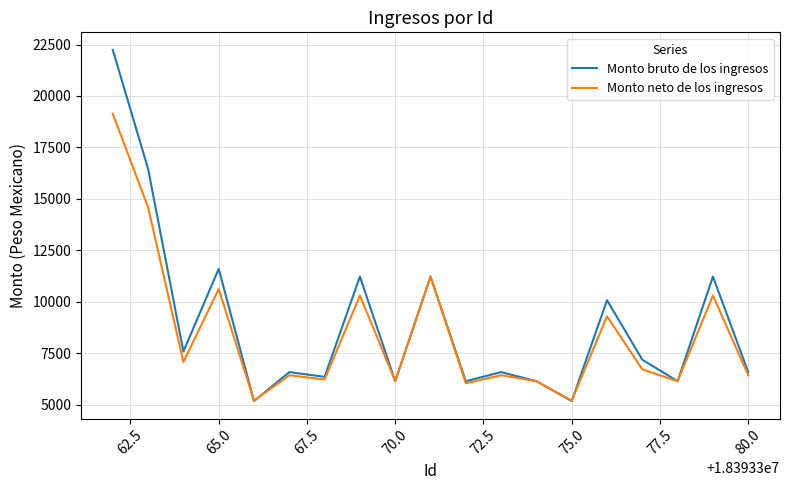

Which series has the widest spread of values?

Monto bruto de los ingresos